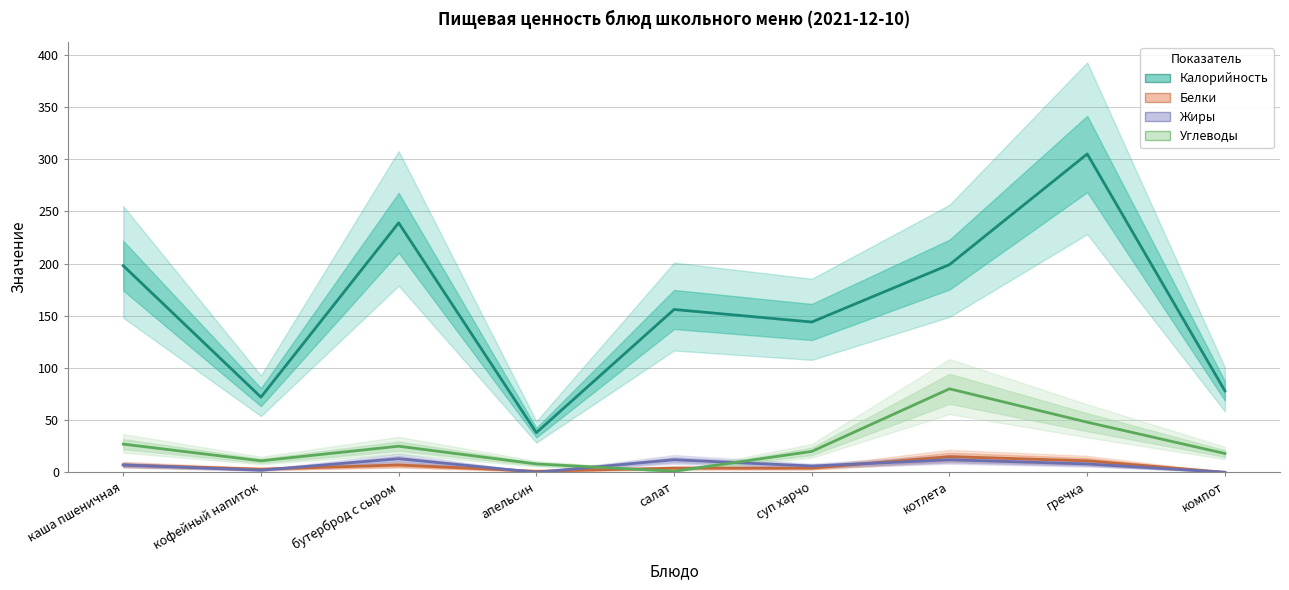

Is this an area chart (filled region under the line)?

No